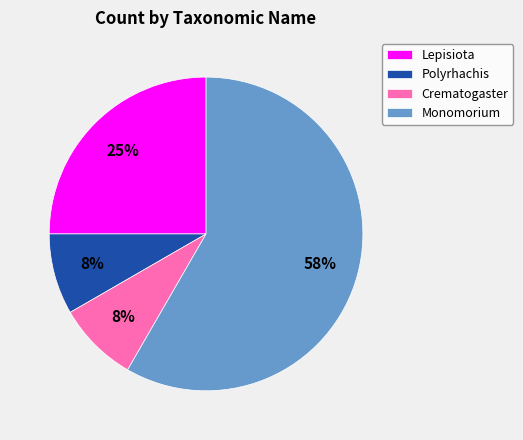

To the nearest percent, what is the average slice percentage?

25%